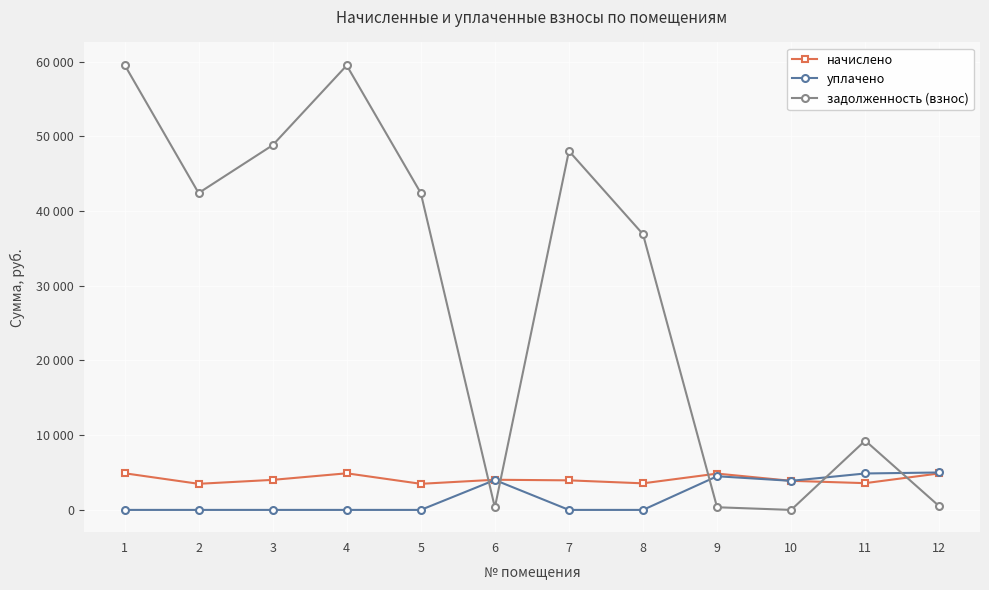

What are all the series names shown in the legend?

начислено, уплачено, задолженность (взнос)